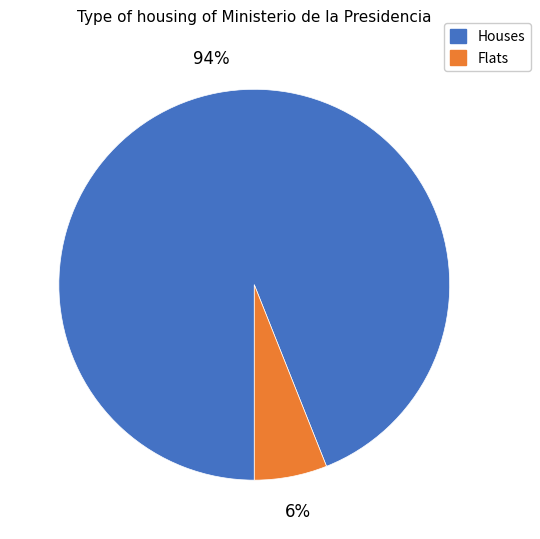

Is there any slice that represents more than half of the pie?

Yes